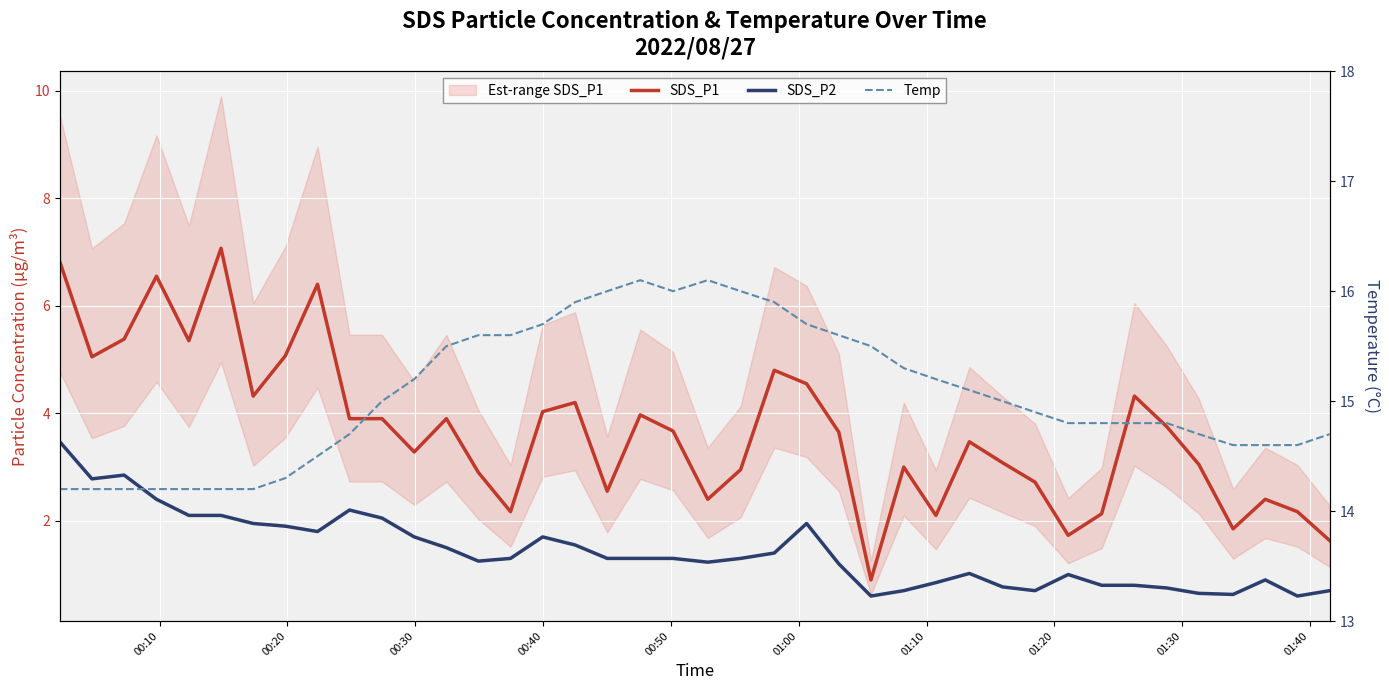

What is the maximum value shown in the chart?

16.1